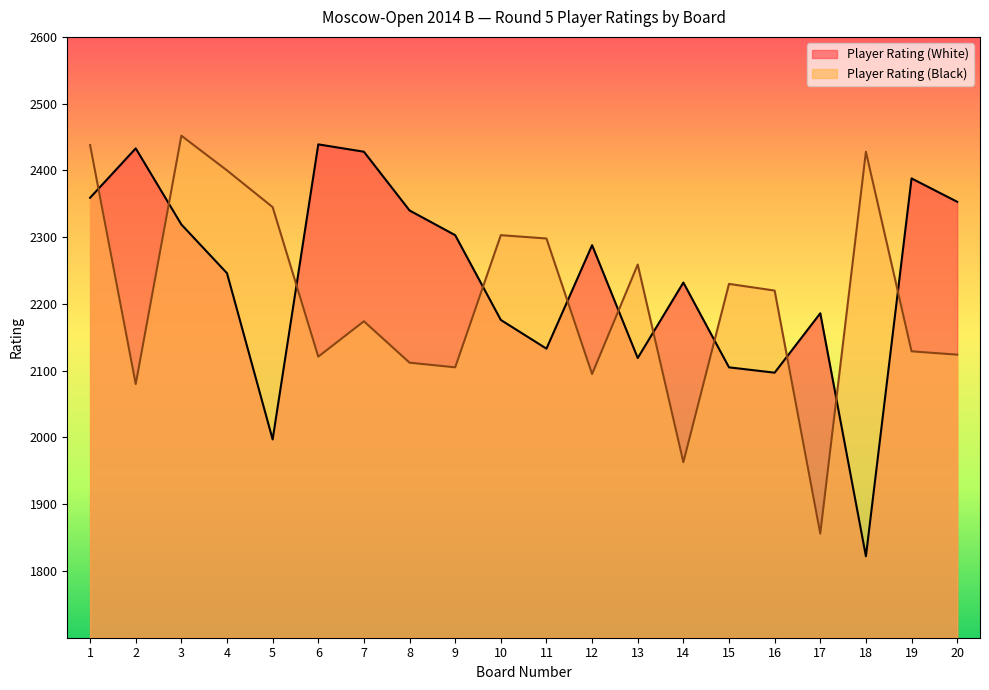

List the labels in order of Player Rating (Black) value, smallest first.

17, 14, 2, 12, 9, 8, 6, 20, 19, 7, 16, 15, 13, 11, 10, 5, 4, 18, 1, 3